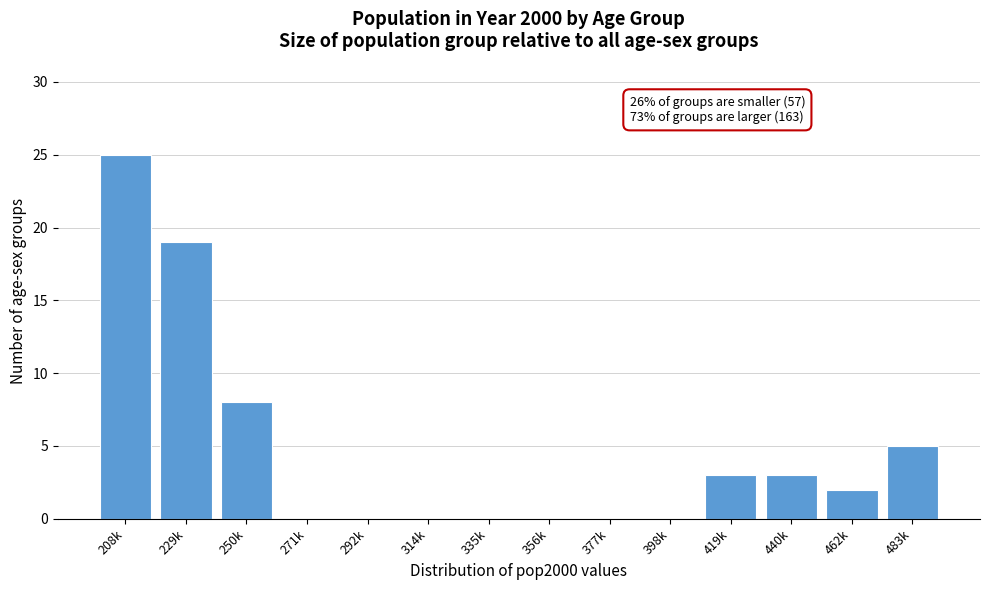

Reading left to right, transcribe all the data shown in this chart.

208k=25	229k=19	250k=8	271k=0	292k=0	314k=0	335k=0	356k=0	377k=0	398k=0	419k=3	440k=3	462k=2	483k=5